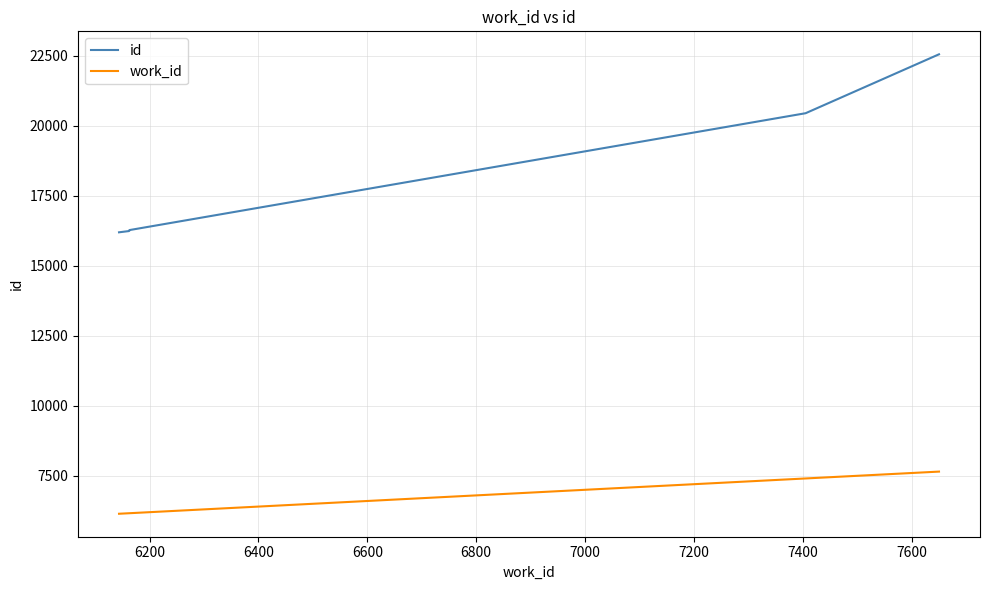

List the series in order of their peak value, lowest first.

work_id, id